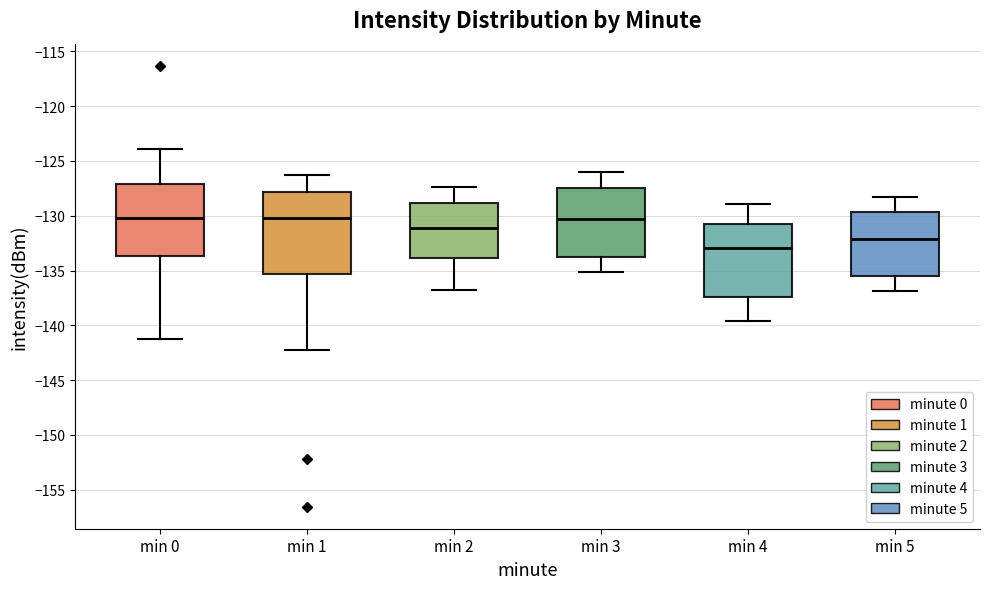

Where does the lower whisker of the box for min 4 end on the y-axis? The values are not printed on the chart, so give them approximately, as read against the axis.

-139.5